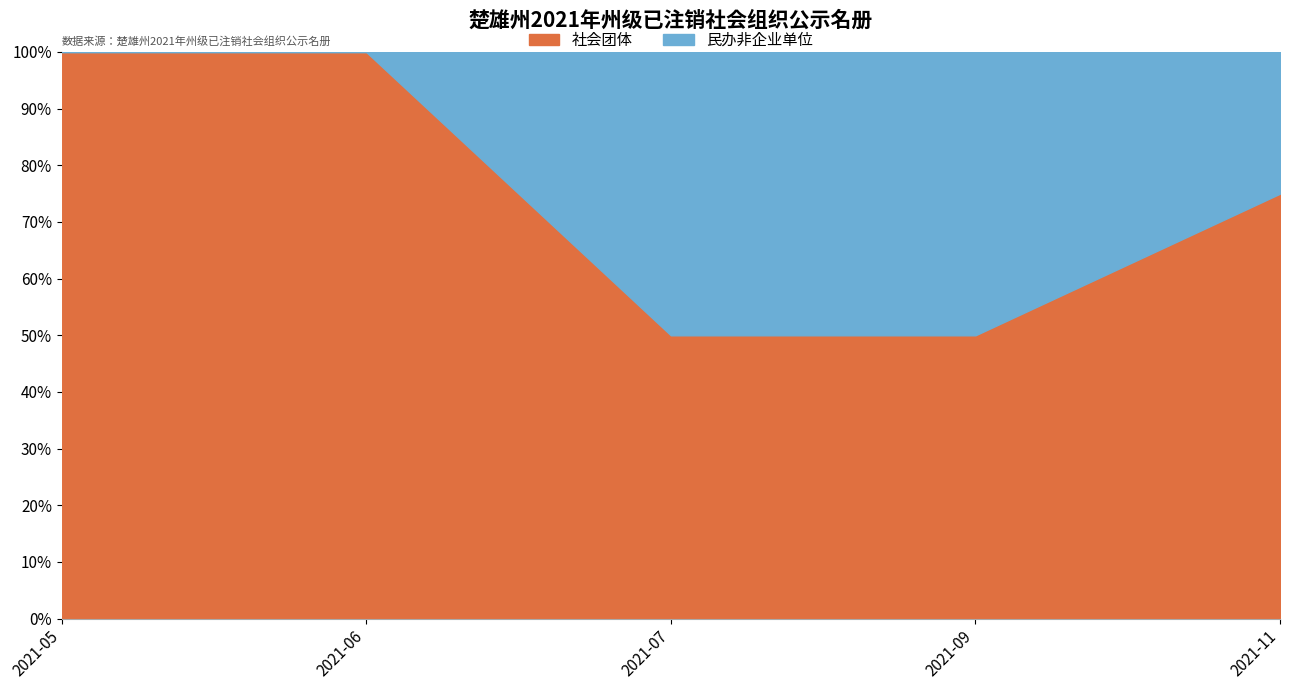

Reading left to right, transcribe all the data shown in this chart.

社会团体: 2	2	1	1	3
民办非企业单位: 0	0	1	1	1